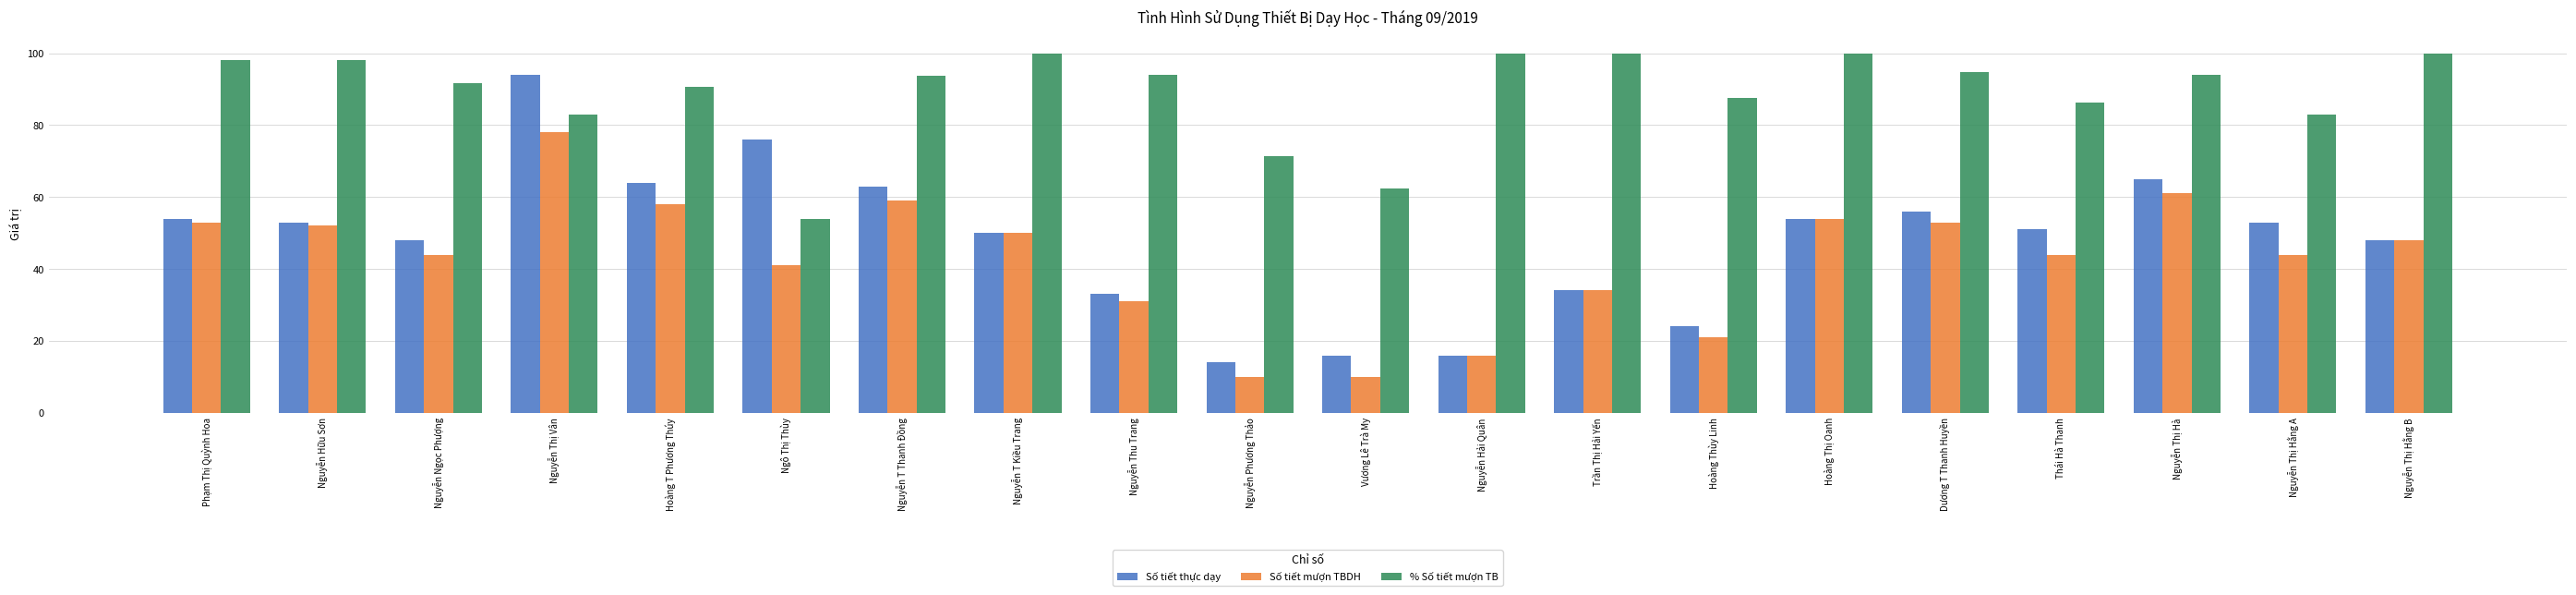

Rank the series by their maximum value, from lowest to highest.

Số tiết mượn TBDH, Số tiết thực dạy, % Số tiết mượn TB